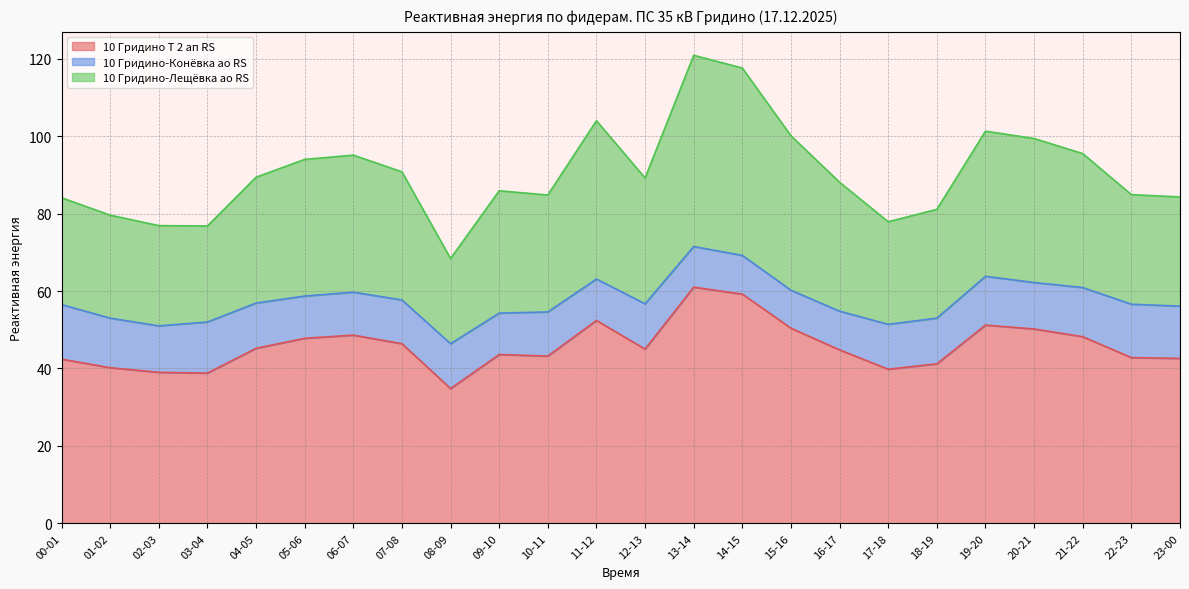

Where is the first local minimum for 10 Гридино Т 2 ап RS?

03-04